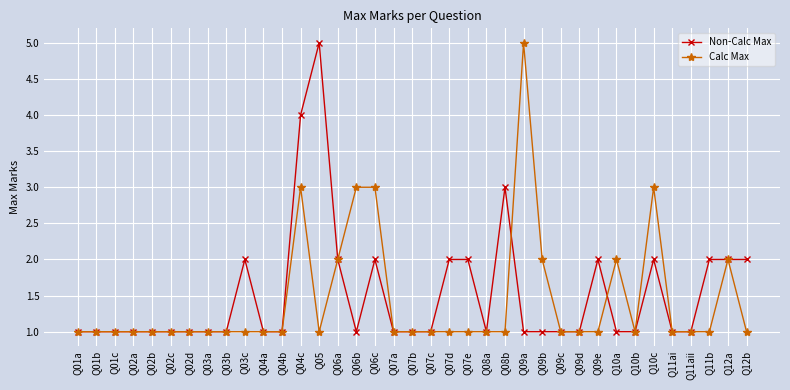

Does the chart have visible grid lines?

Yes